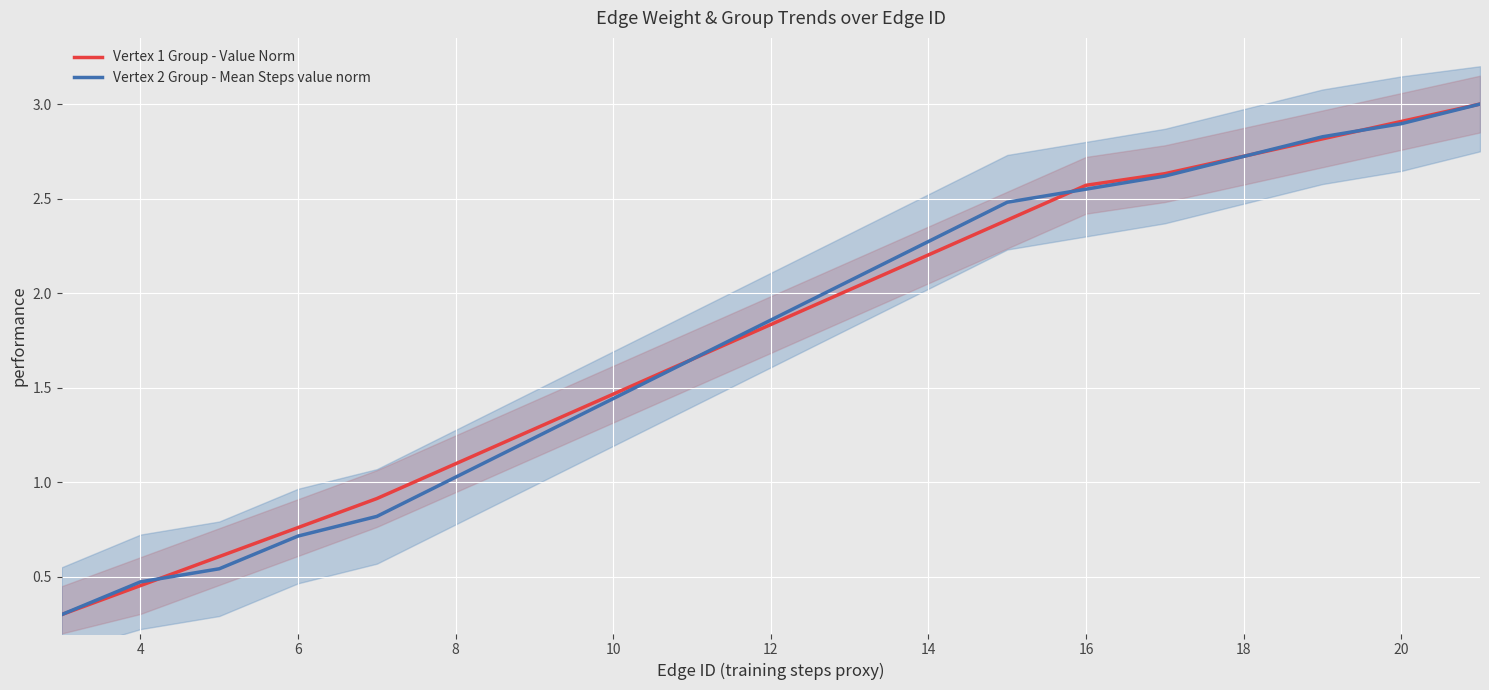

The Vertex 1 Group - Value Norm series shows 2.6 at 16. True or false?

True